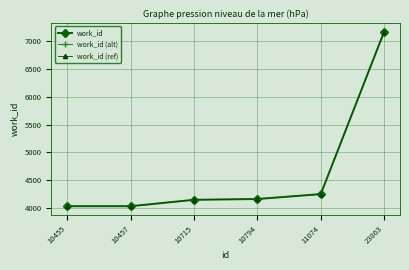

At how many categories does at least one series exceed 7026?

1